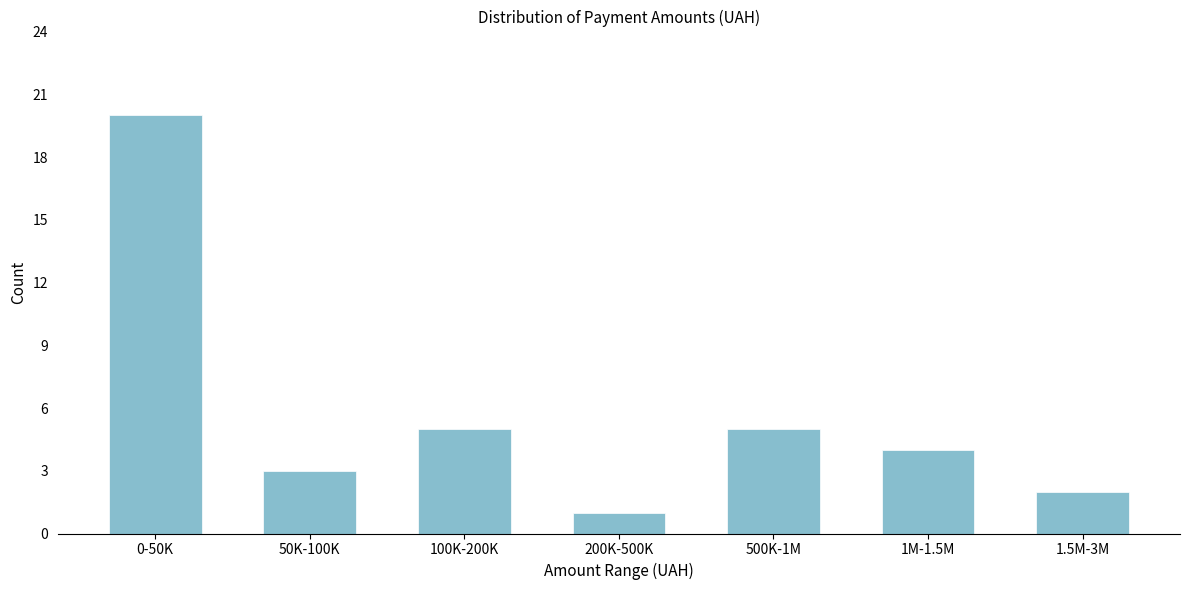

Reading left to right, transcribe all the data shown in this chart.

20	3	5	1	5	4	2